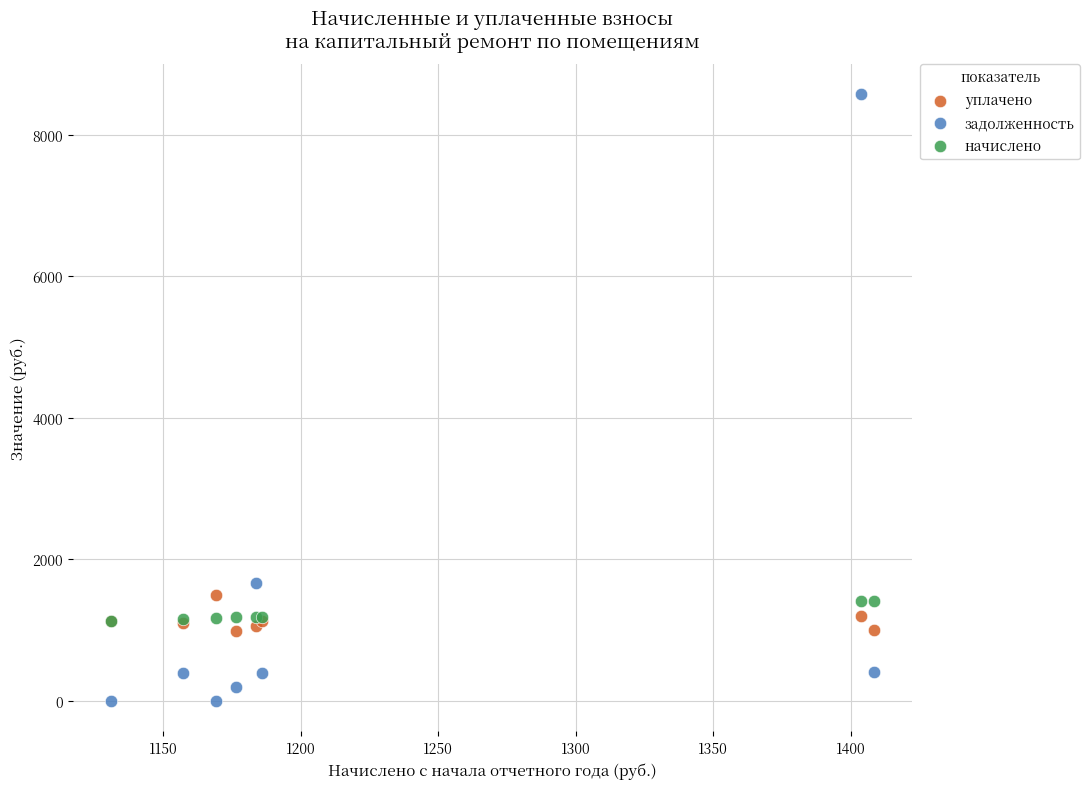

Which series has the widest spread of Y values?

задолженность